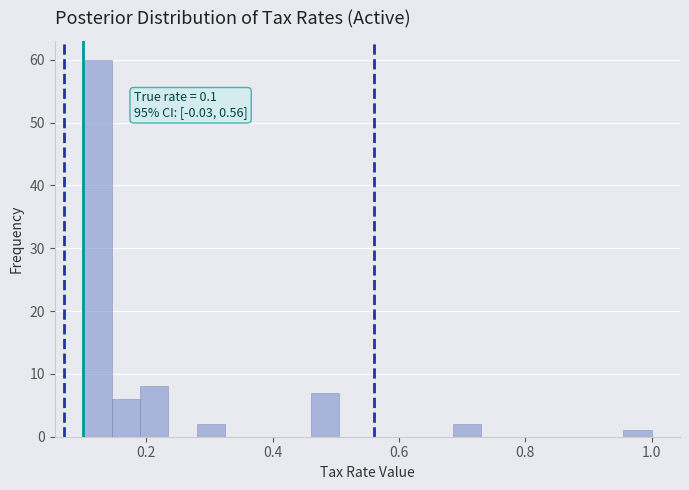

Read against the x-axis, roughly where is the centre of the tallest bar?

0.12